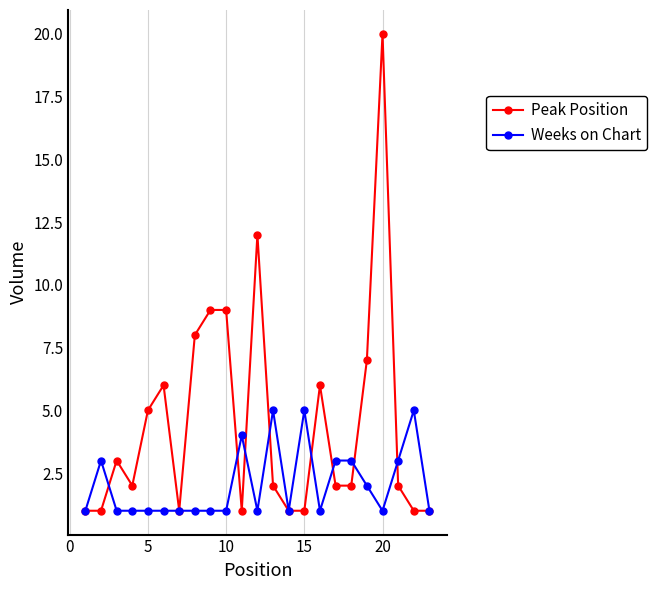

Which series has the largest range (max minus min)?

Peak Position